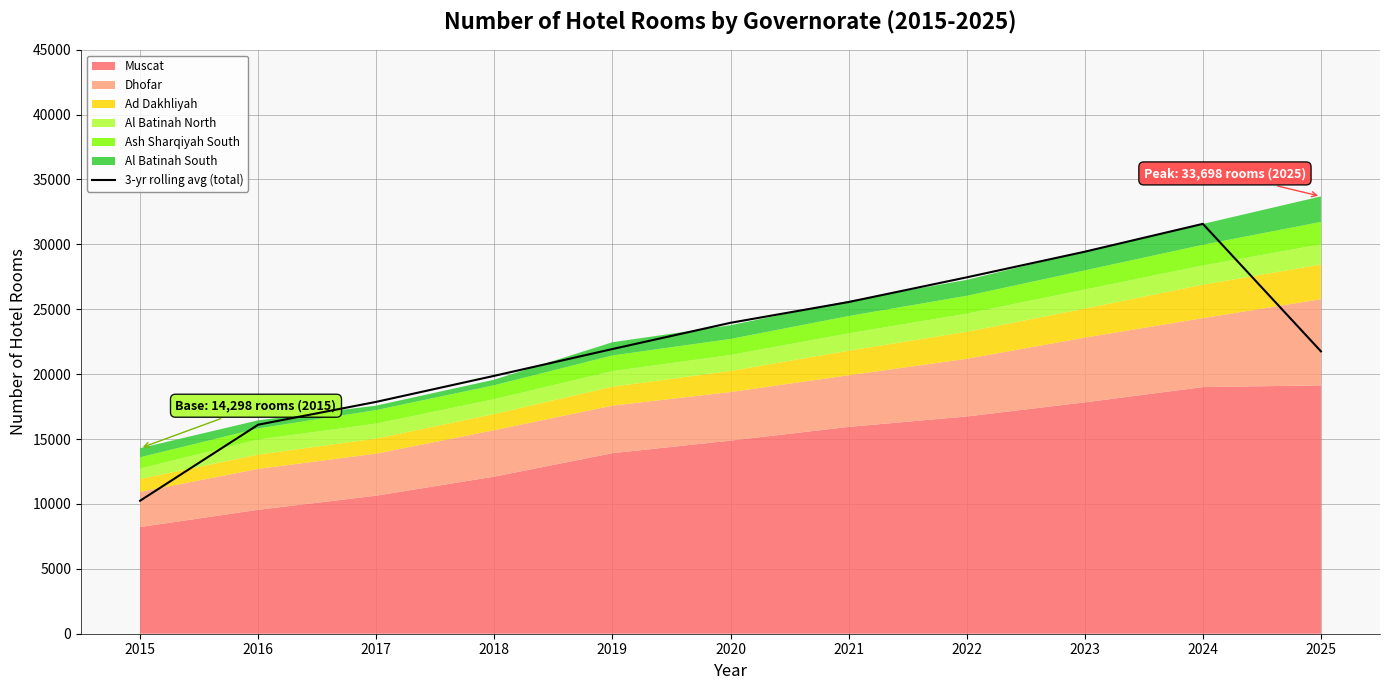

Count the number of values greater than 21936.

6